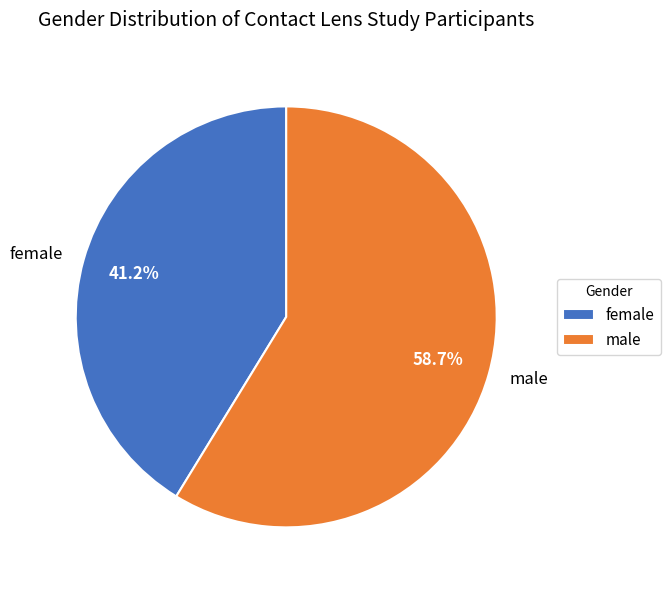

Which has a higher value, male or female?

male